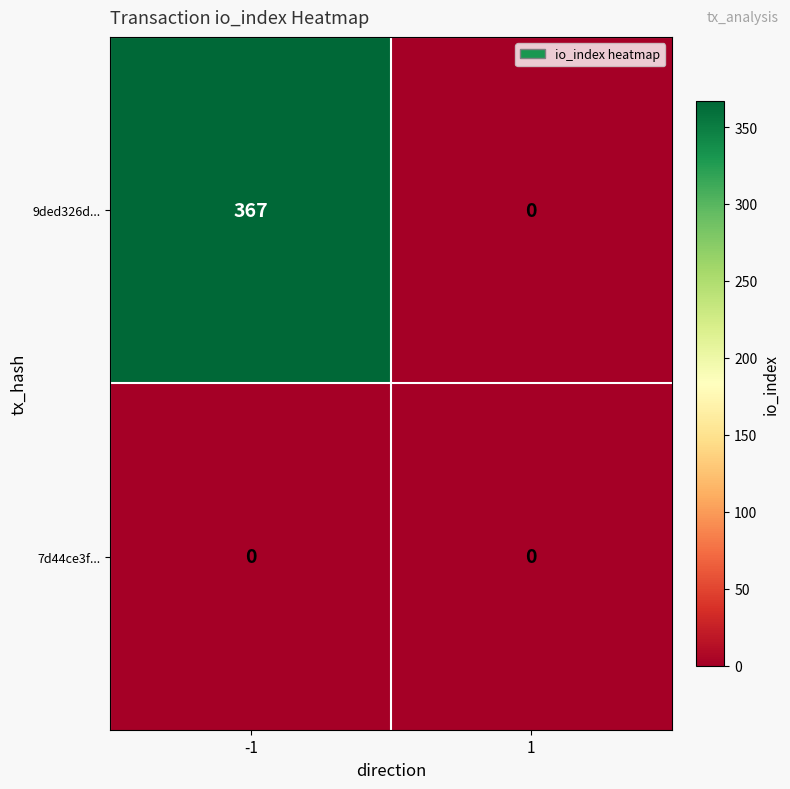

What is the total value across all series at -1?

367